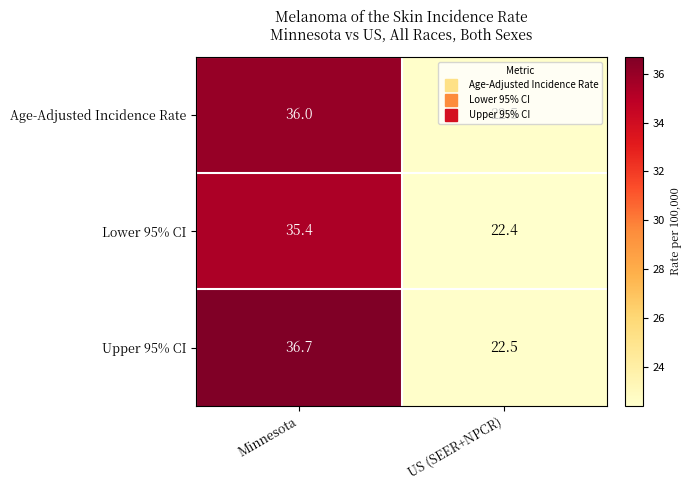

Which category has the highest value across all series?

Minnesota